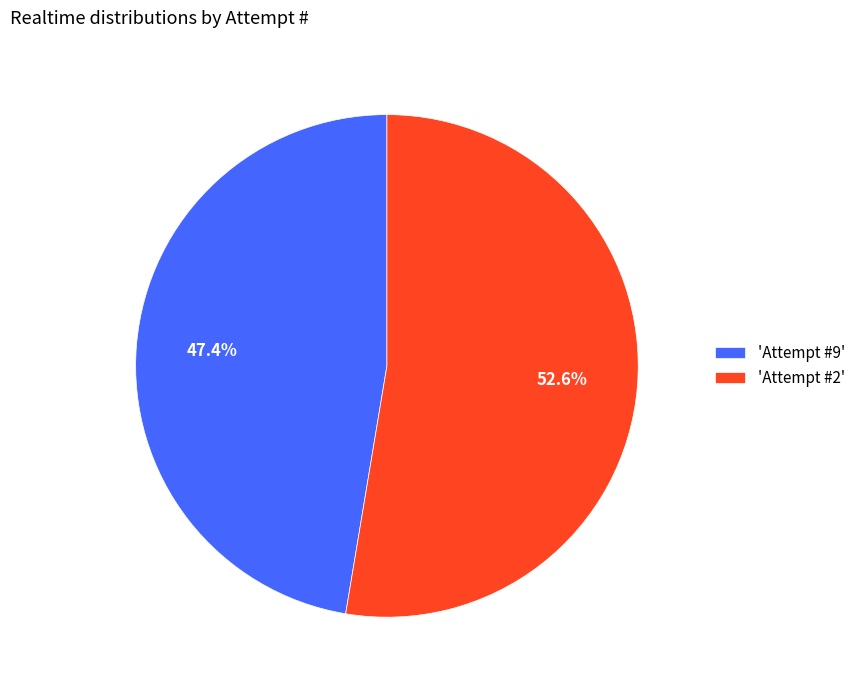

Which slice is the smallest?

'Attempt #9'